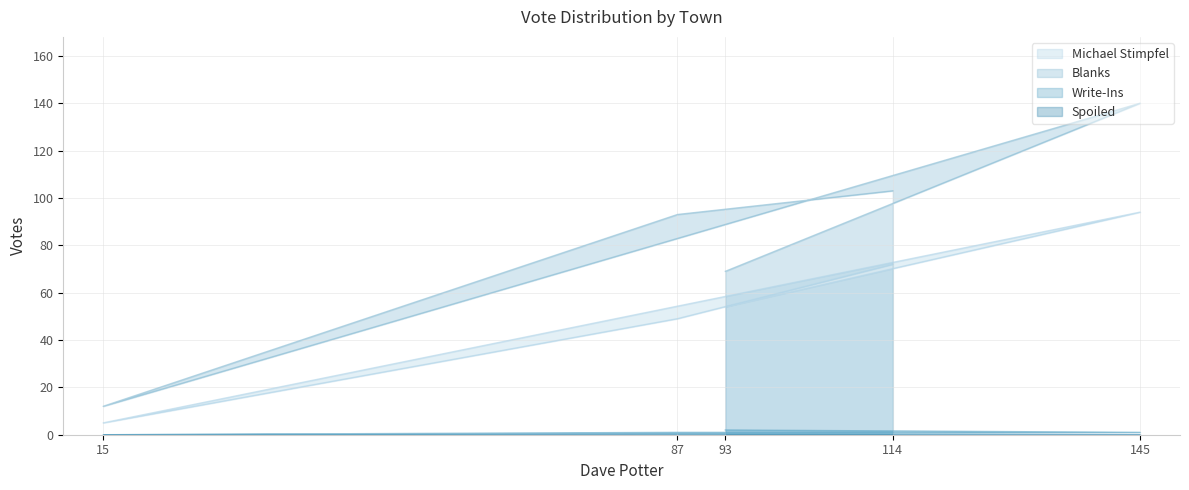

How many lines are shown in the chart?

4